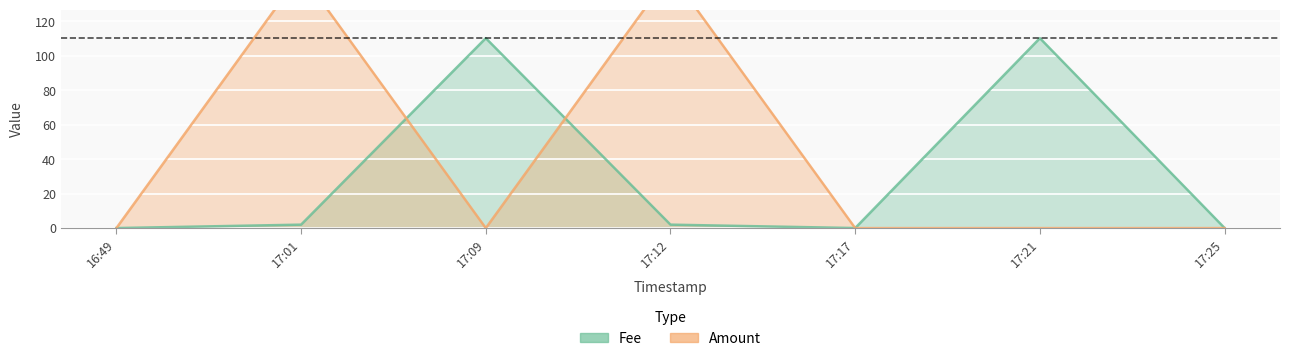

What is the value of the Fee point at the 2nd from the left?

2.0